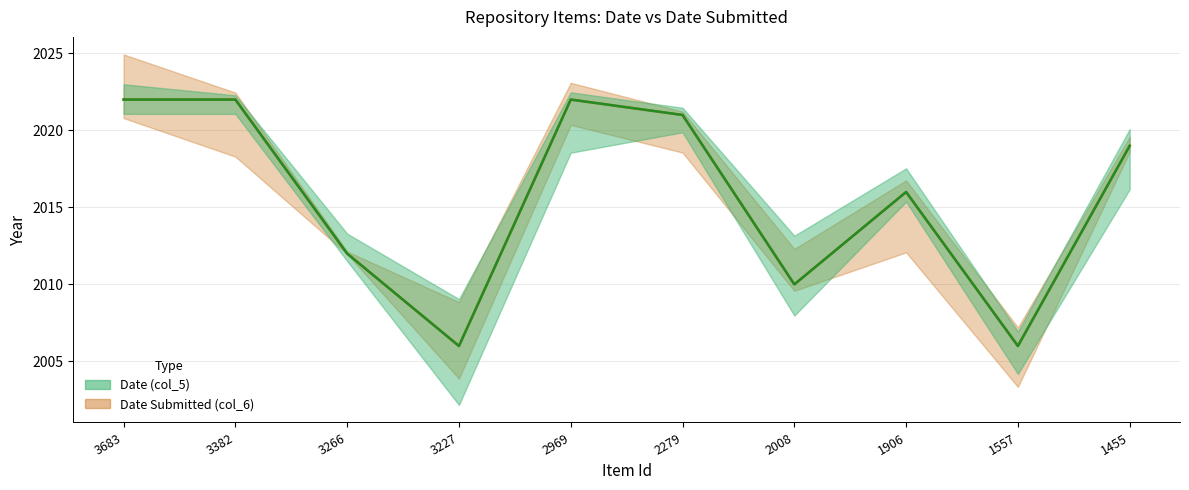

What is the sum of all Date (col_5) values?

20156